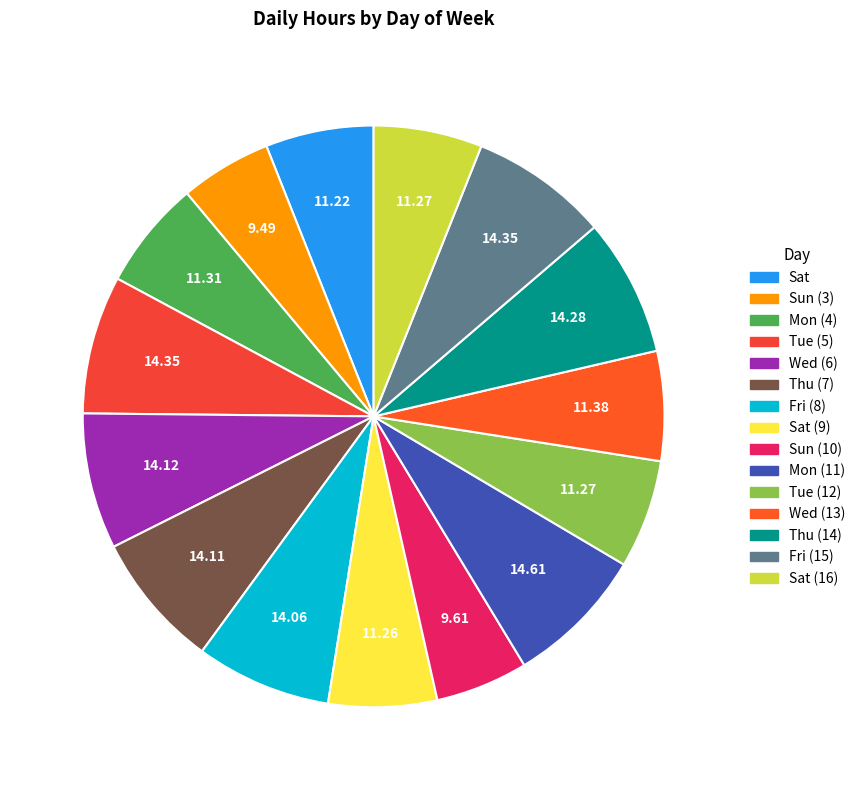

Count the number of slices in the pie.

15